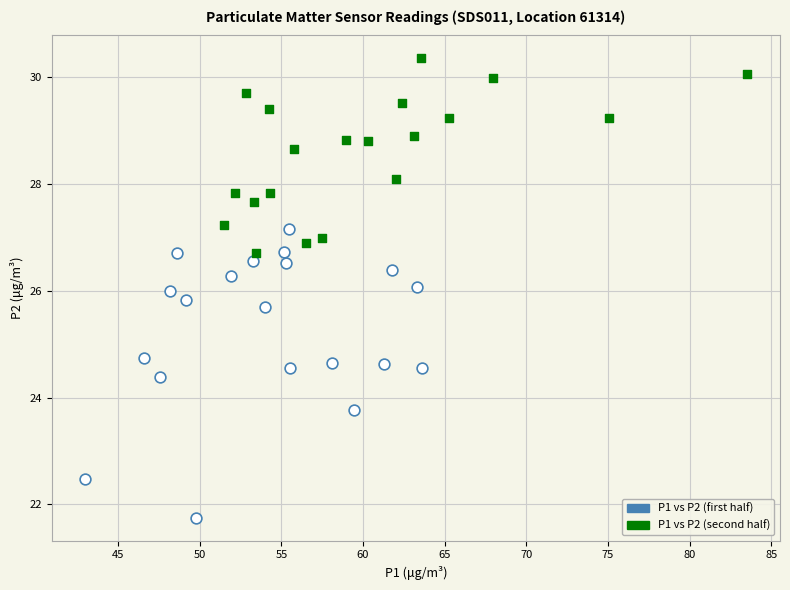

Which series has the widest spread of Y values?

P1 vs P2 (first half)